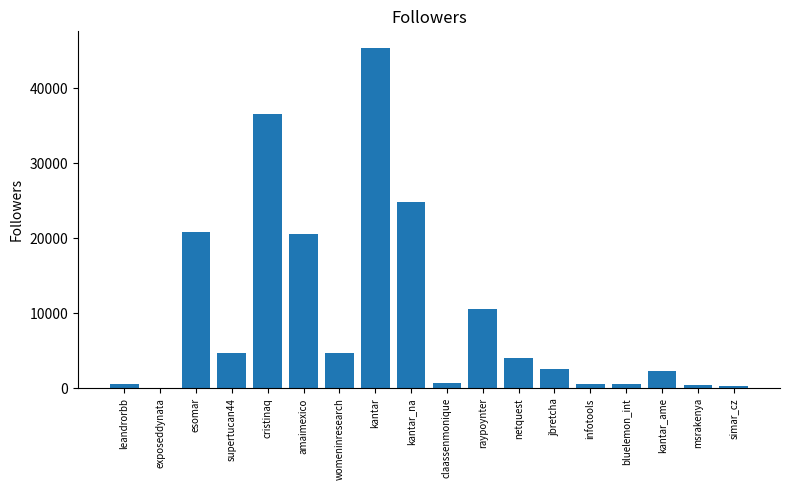

Read the value at womeninresearch.

4730